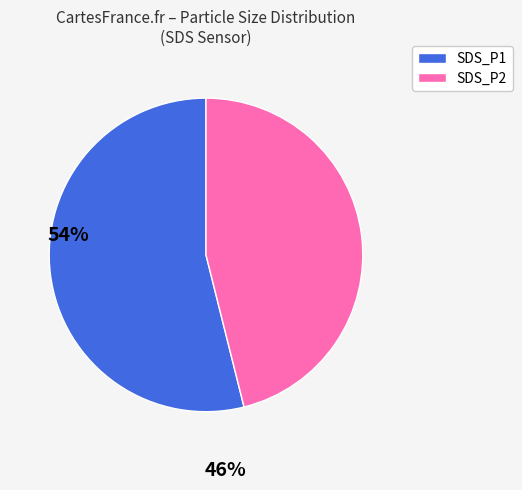

Rank the categories by value from lowest to highest.

SDS_P2, SDS_P1